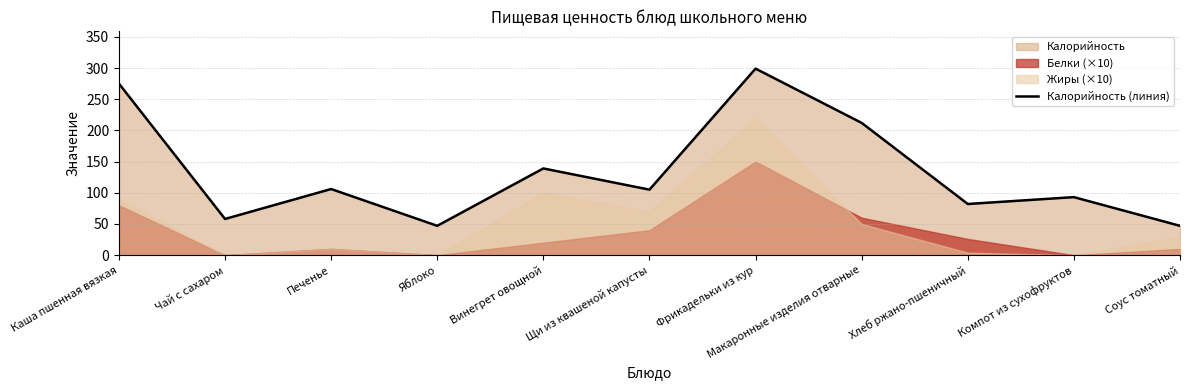

What is the change in value from Щи из квашеной капусты to Соус томатный?

-58